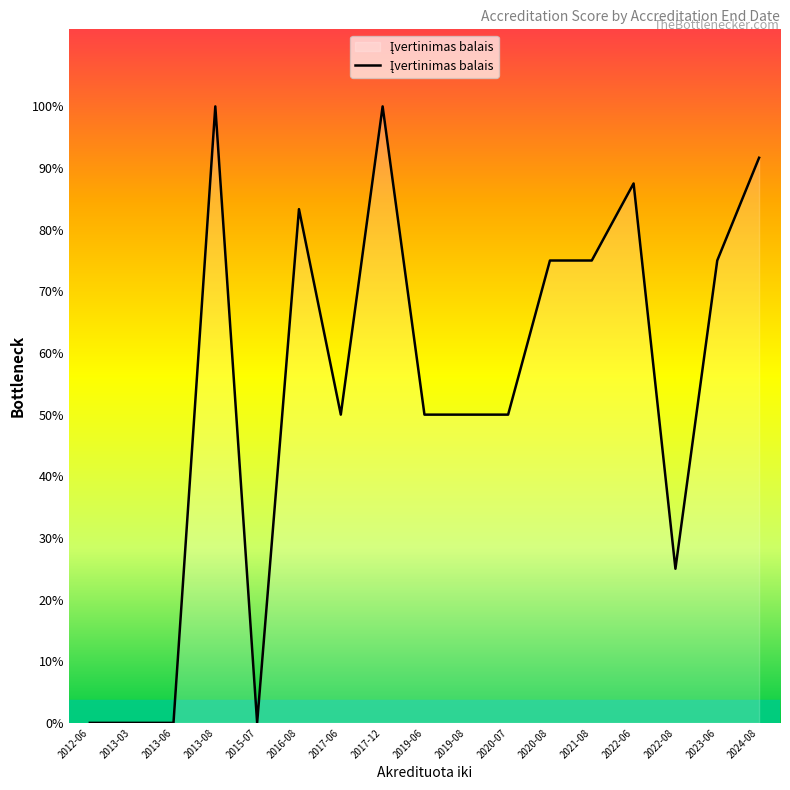

Does the chart display data point markers on the line(s)?

No